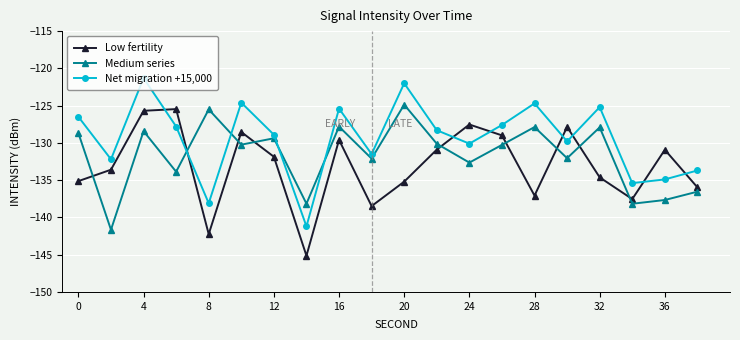

True or false: Low fertility and Medium series cross at least once.

True